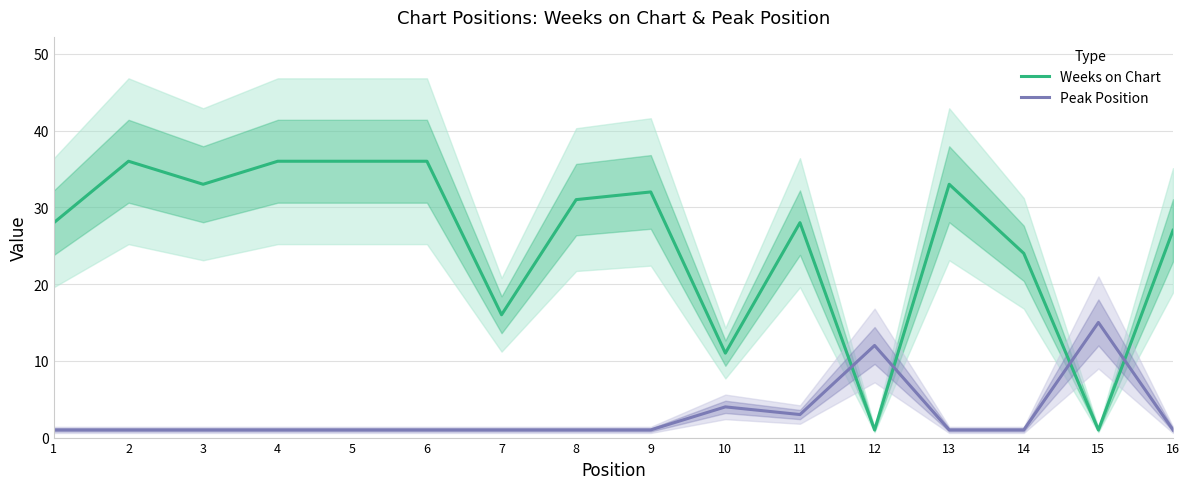

At which label does Weeks on Chart reach its peak?

2